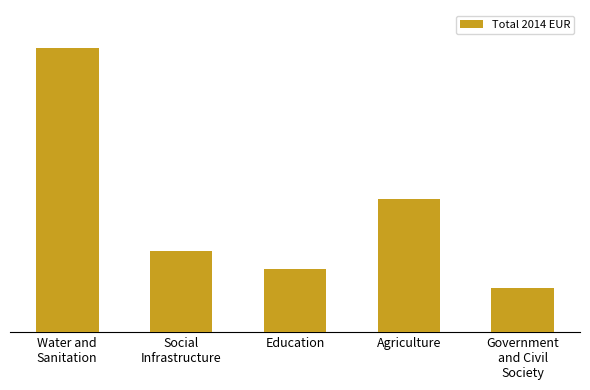

What is the value of the 2nd bar from the left?

425925.9